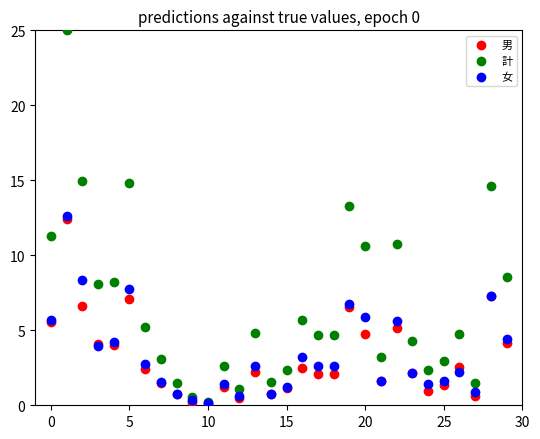

What are all the series names shown in the legend?

男, 計, 女